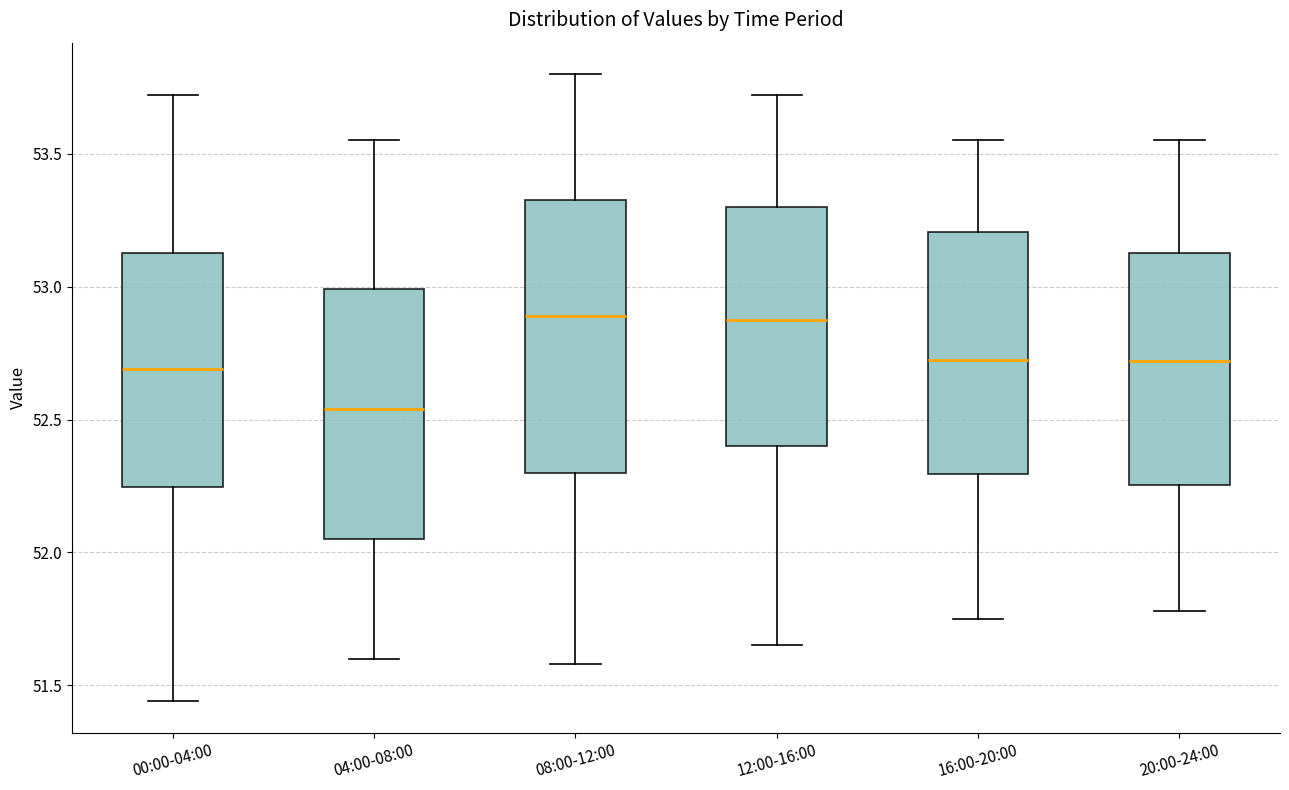

Reading left to right, transcribe this box plot: for each box, give where its median line is, the range the box spans, and where its two whiskers end, as read against the y-axis. The values are not printed on the chart, so give them approximately, as read against the axis.

00:00-04:00: median 52.70, box 52.25 to 53.15, whiskers 51.45 to 53.70
04:00-08:00: median 52.55, box 52.05 to 53.00, whiskers 51.60 to 53.55
08:00-12:00: median 52.90, box 52.30 to 53.35, whiskers 51.60 to 53.80
12:00-16:00: median 52.90, box 52.40 to 53.30, whiskers 51.65 to 53.70
16:00-20:00: median 52.75, box 52.30 to 53.20, whiskers 51.75 to 53.55
20:00-24:00: median 52.70, box 52.25 to 53.15, whiskers 51.80 to 53.55